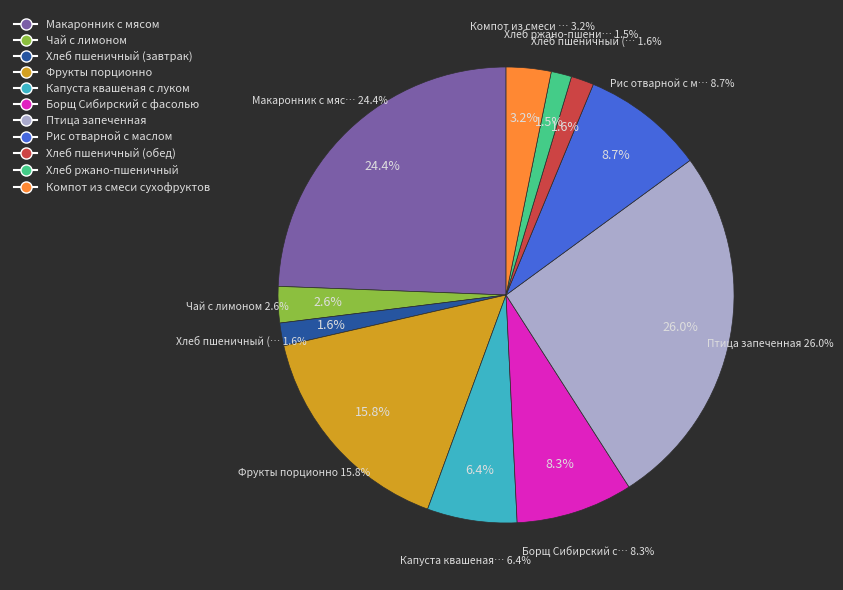

Does Макаронник с мясом represent more than half of the total?

No